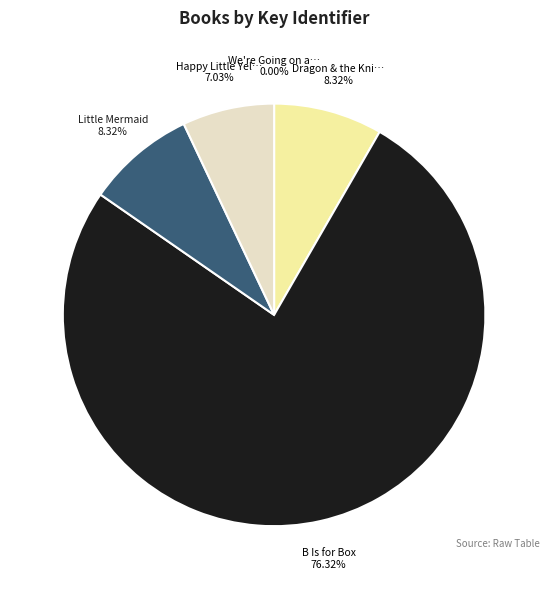

Does any single category account for the majority?

Yes